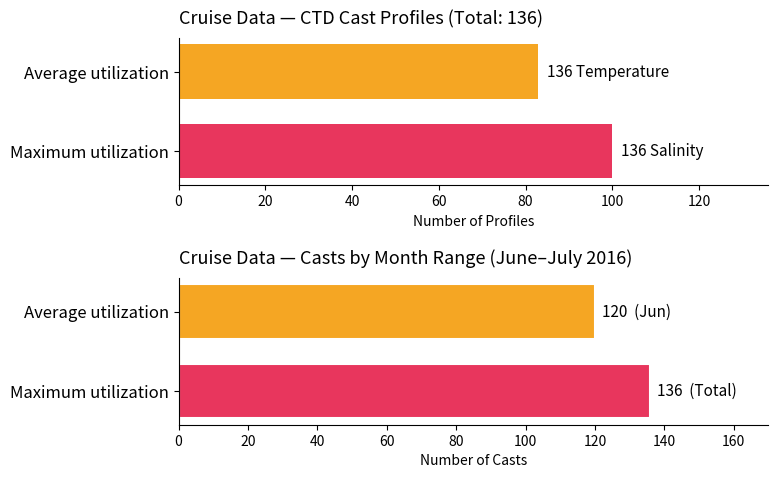

The value at Maximum utilization is 144.0. True or false?

False